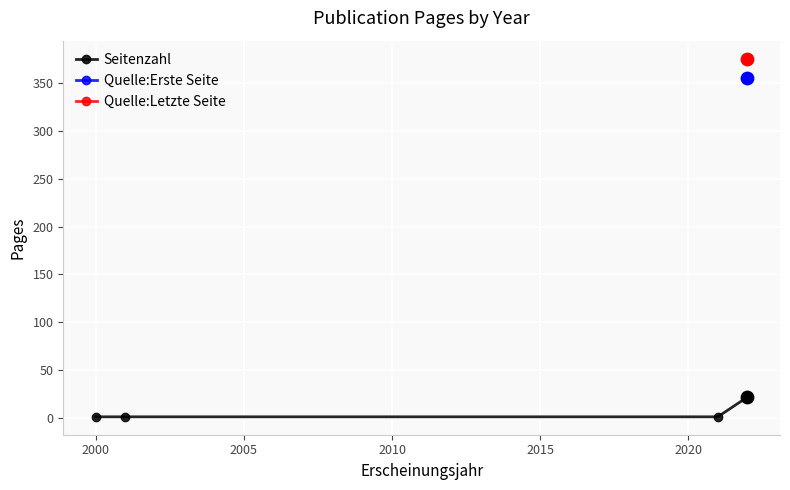

Which has a higher value, 1995 or 2010?

2010